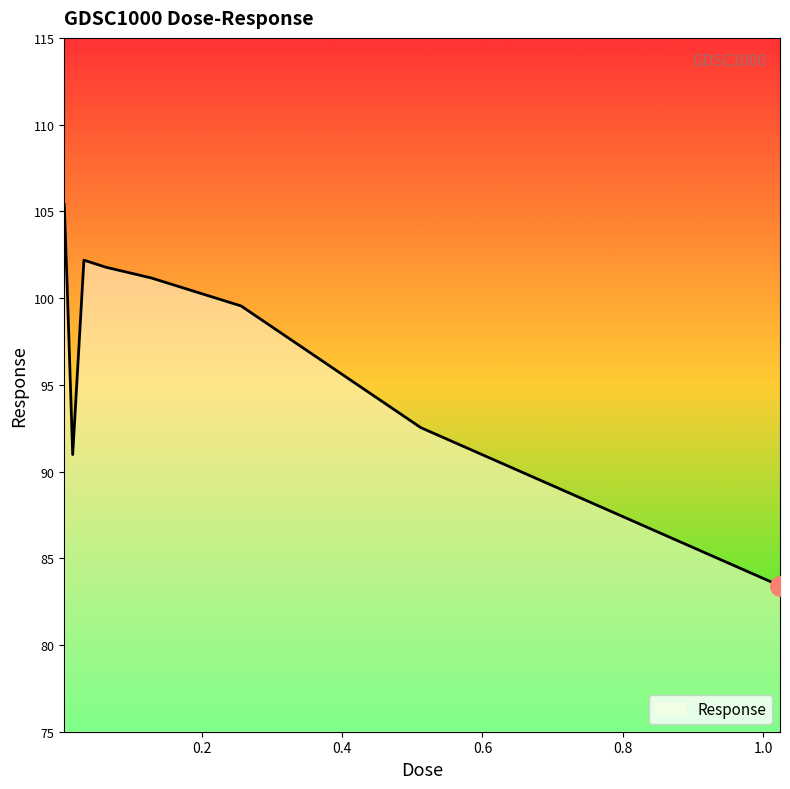

What is the maximum value shown in the chart?

105.4